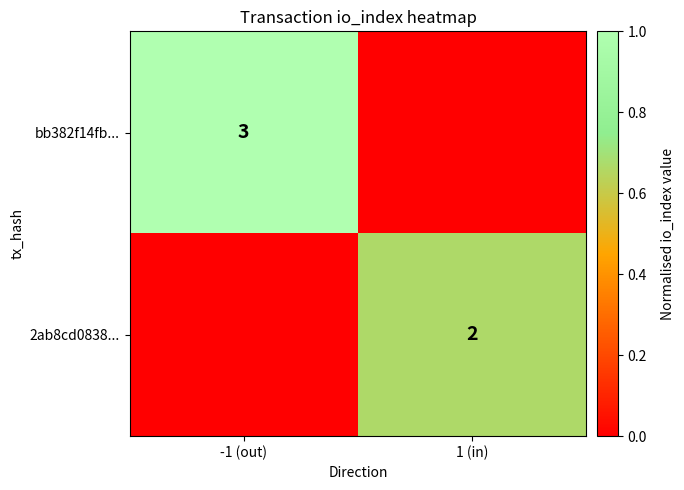

Is it true that bb382f14fb... equals 3 at -1 (out)?

True